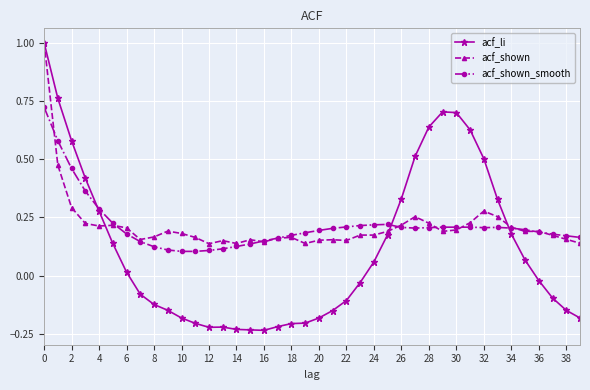

How many acf_shown values are between 0 and 1?

40